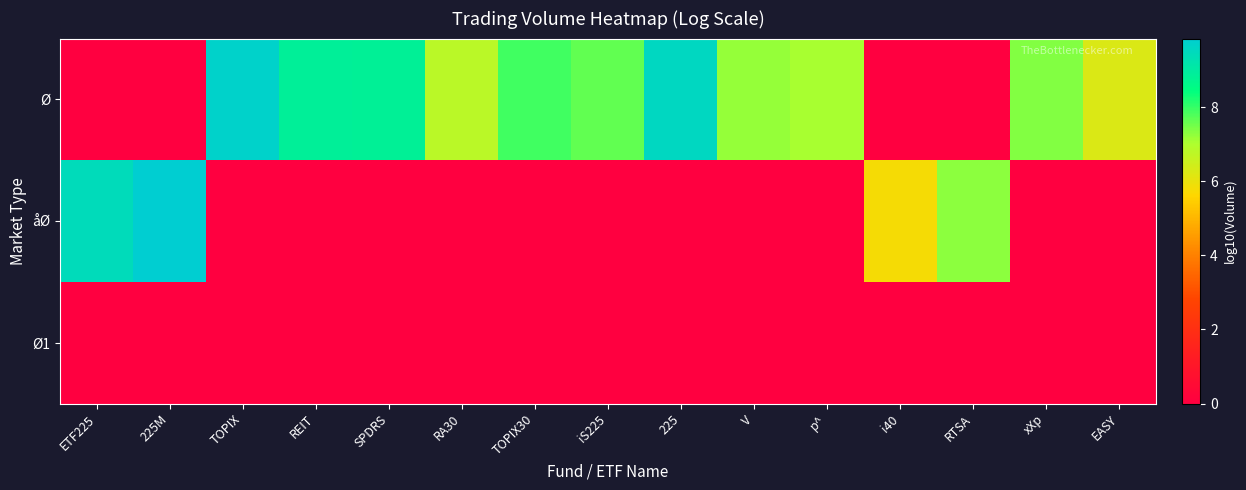

List the series in order of their peak value, highest first.

åØ, Ø, Ø1